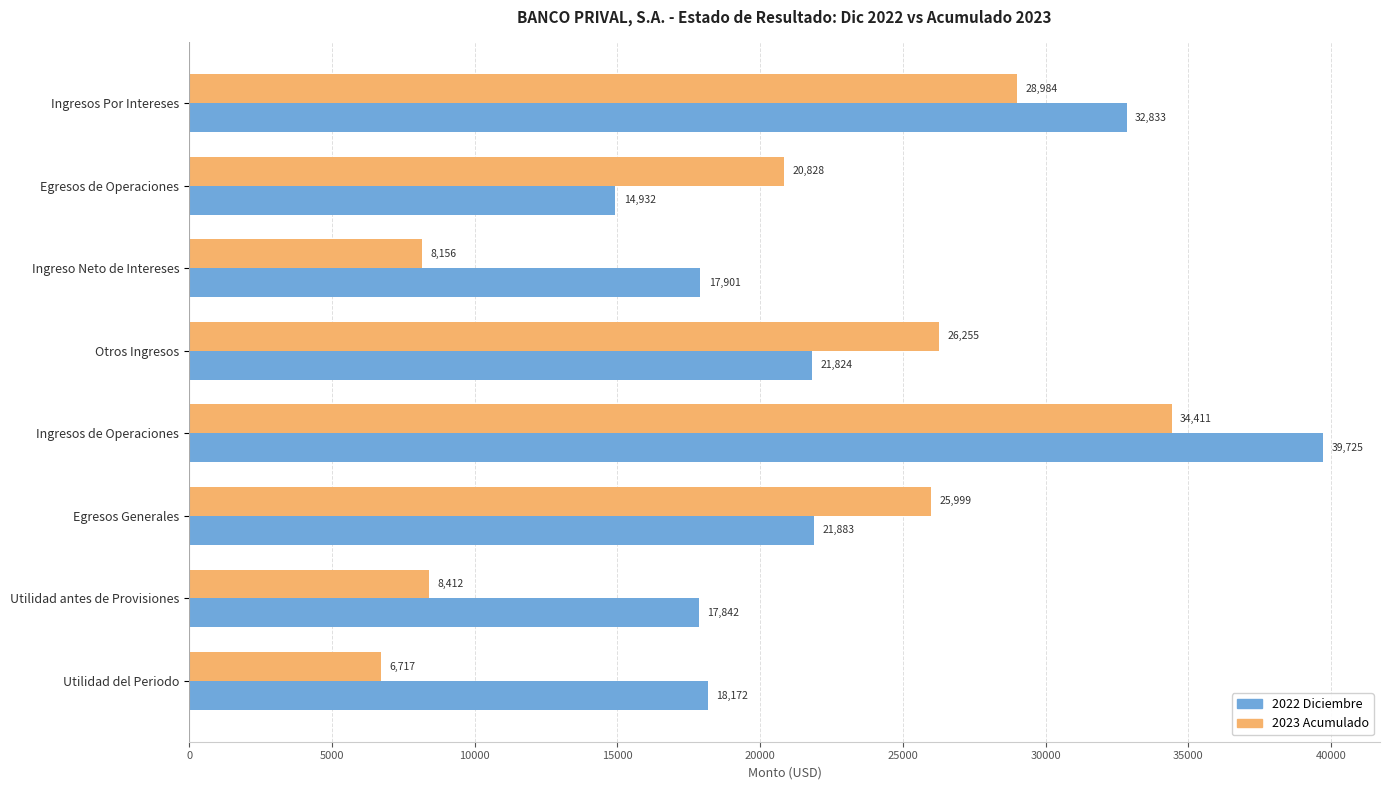

What is the difference between the second highest and second lowest values in the 2022 Diciembre series?

14990.5